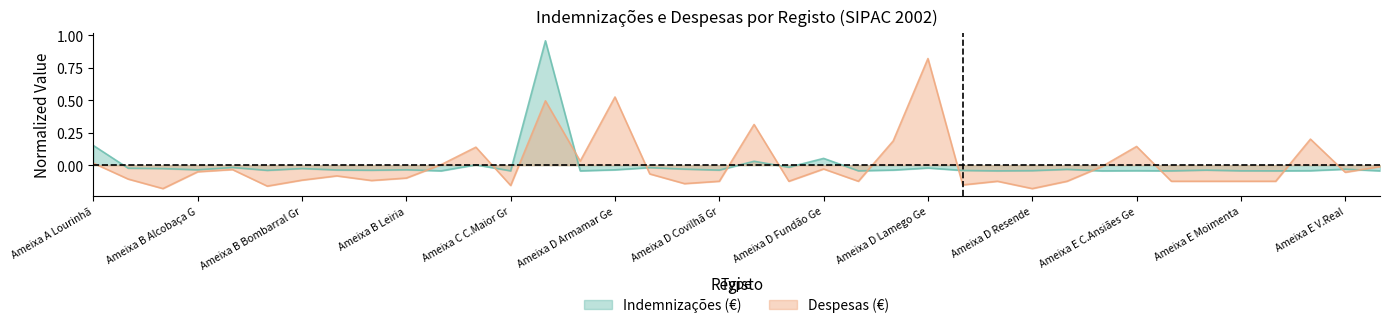

The value of Indemnizações (€) at 32 is -0.1. True or false?

False